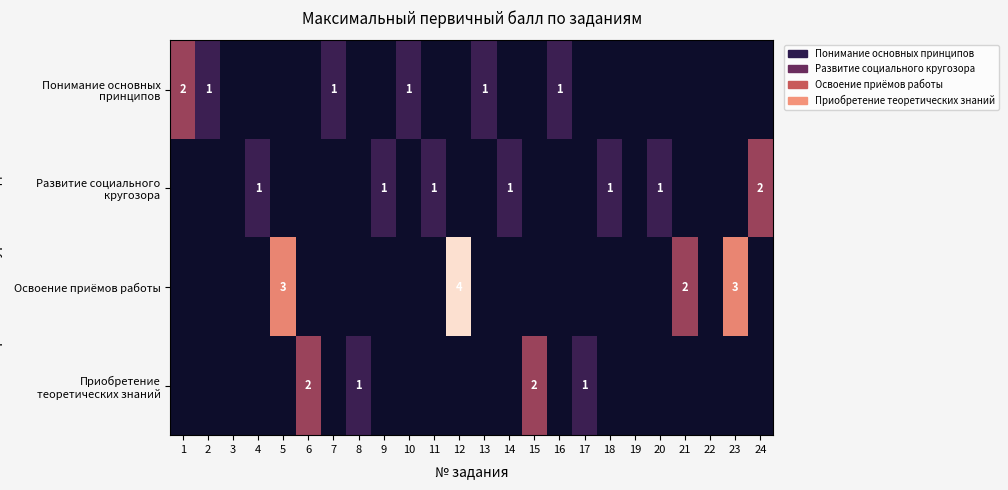

Which has a higher value, 4 or 1?

1